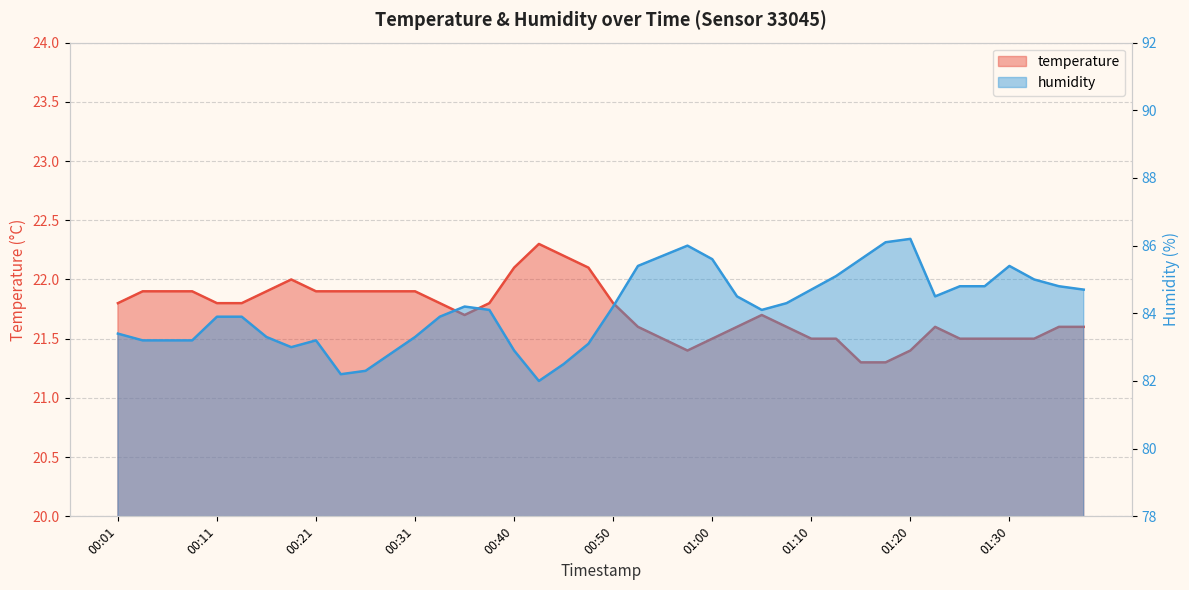

True or false: humidity and temperature intersect in this chart.

False